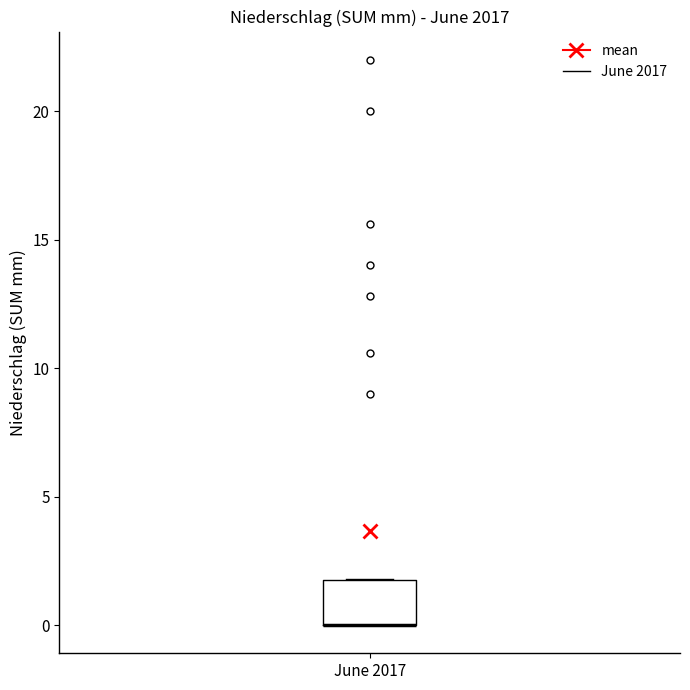

Where is the upper edge of the box for June 2017 on the y-axis? The values are not printed on the chart, so give them approximately, as read against the axis.

2